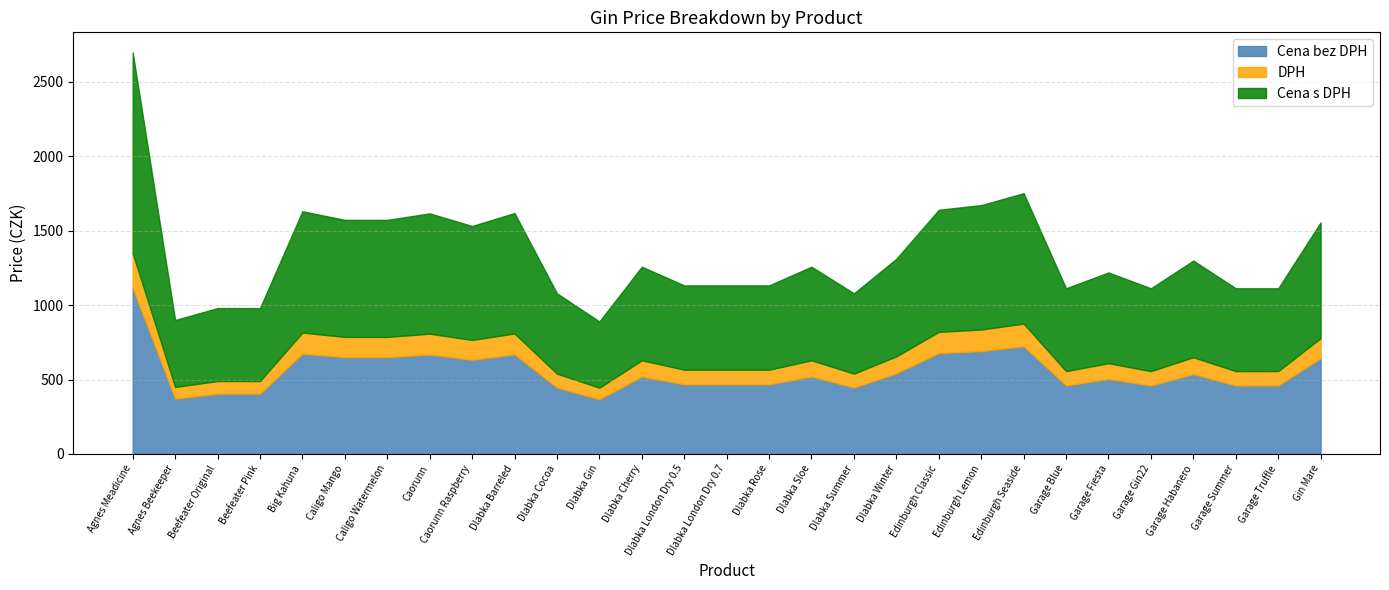

How many data points in Cena bez DPH are less than 520?

14